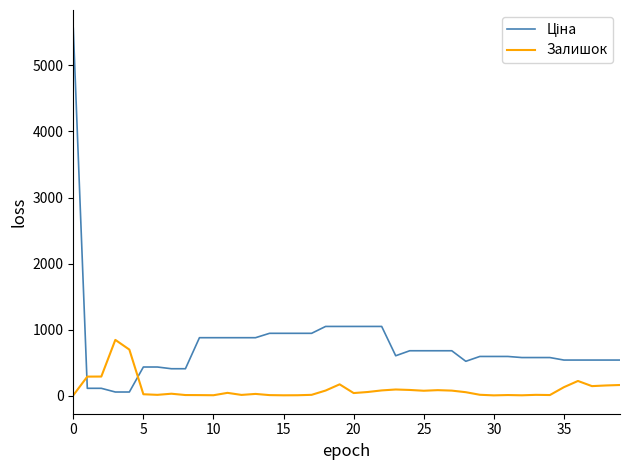

What is the highest value of the Залишок series?

845.0